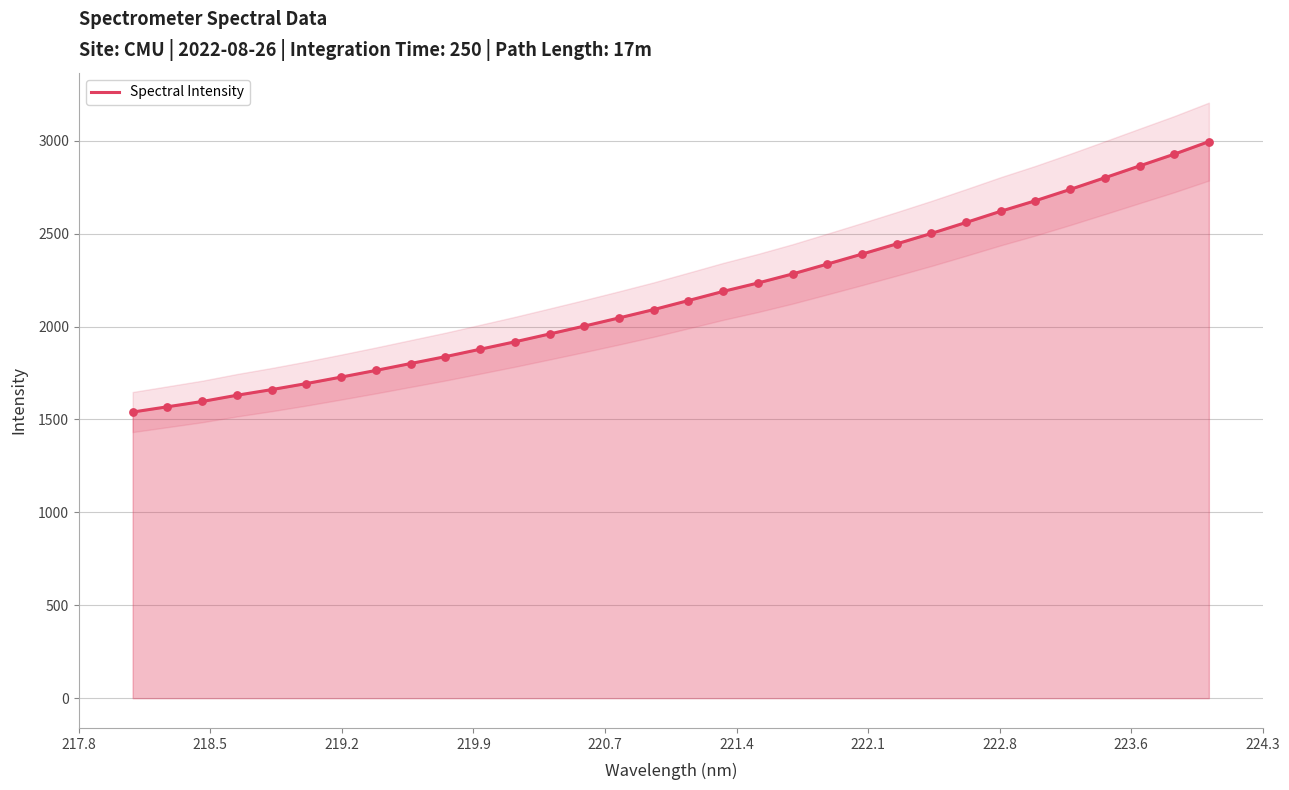

What is the minimum value for Spectral Intensity?

1539.7